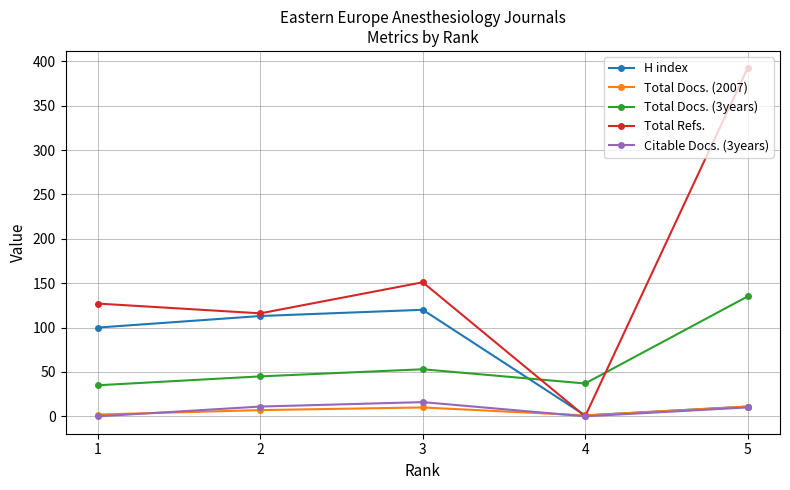

Where is the first local maximum for H index?

3